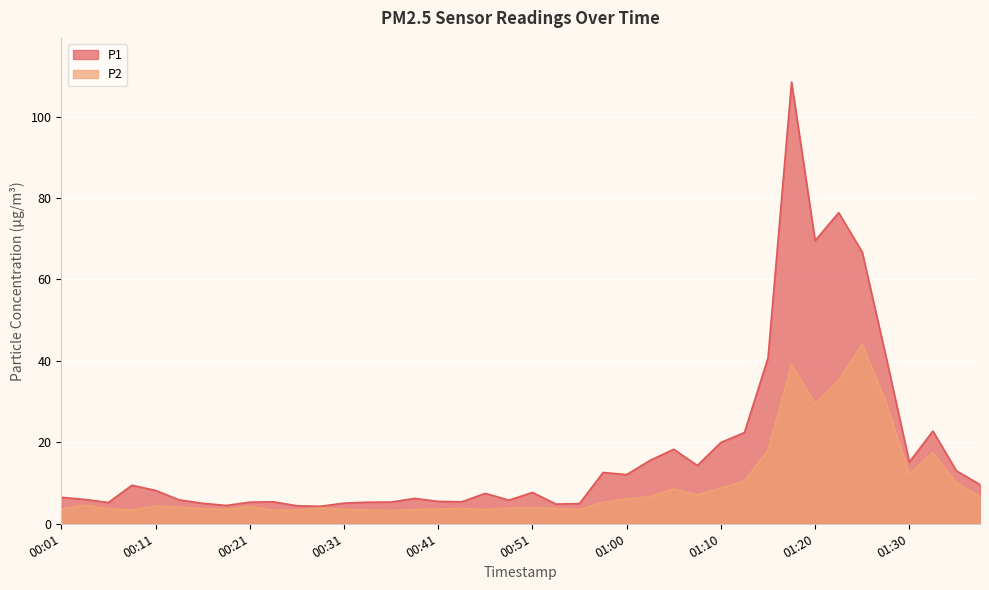

Rank the series by their average value, from lowest to highest.

P2, P1